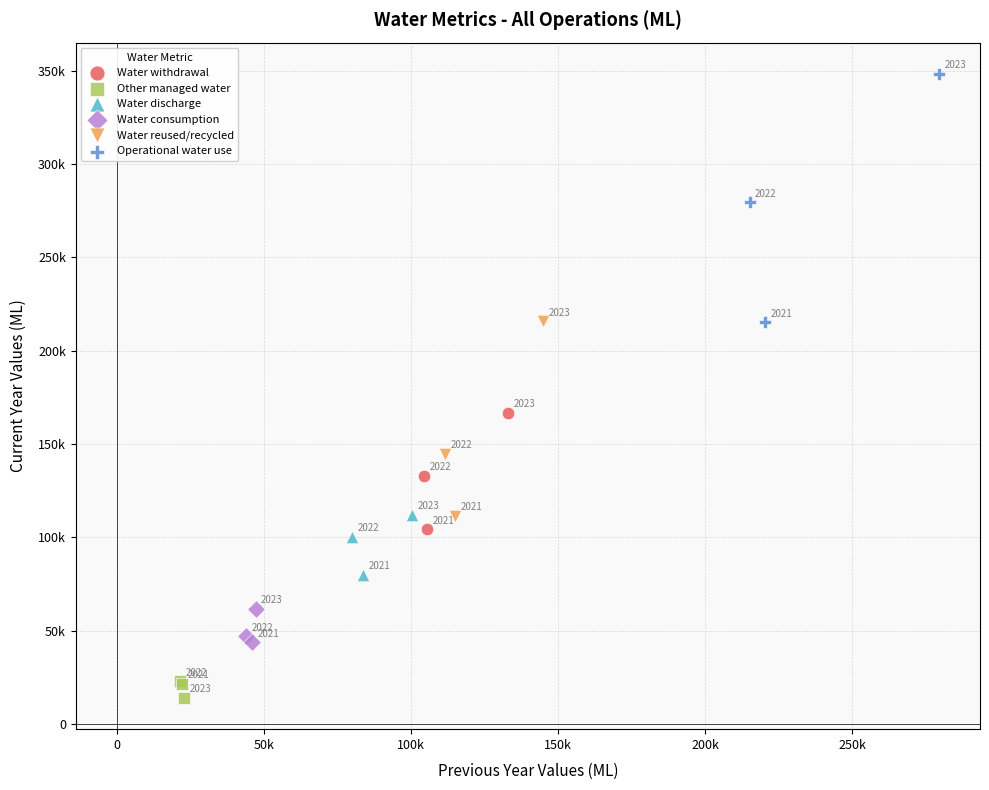

Which series contains the lowest Y value?

Other managed water